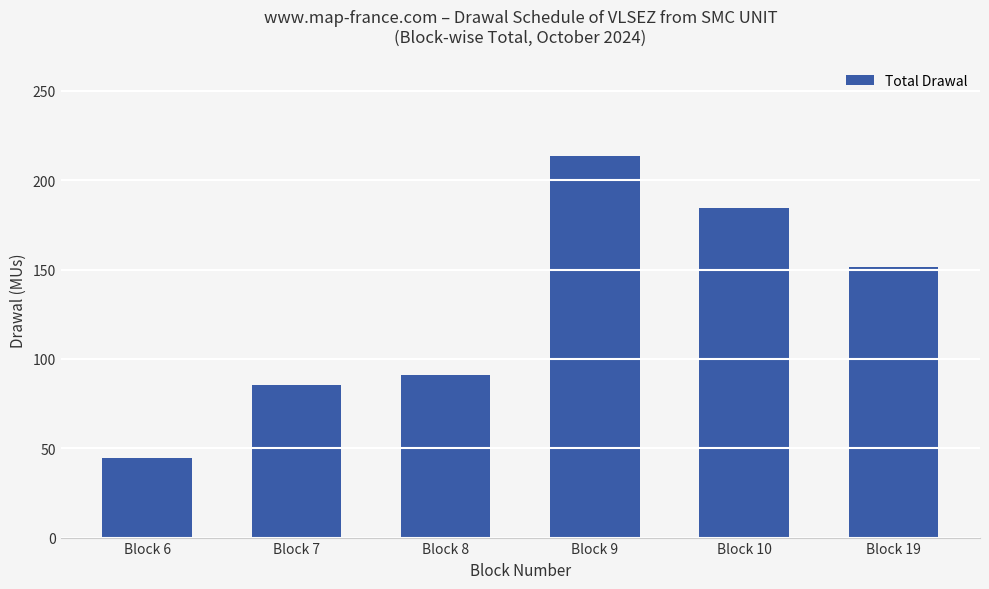

Which has a higher value, Block 19 or Block 6?

Block 19